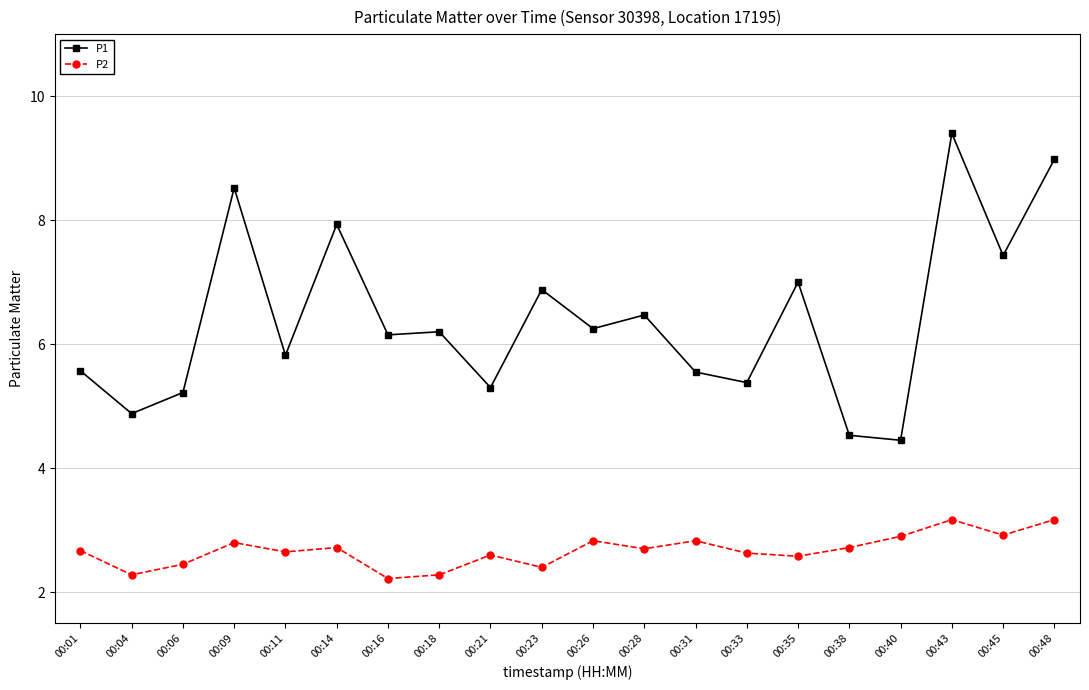

Which series has the widest spread of values?

P1